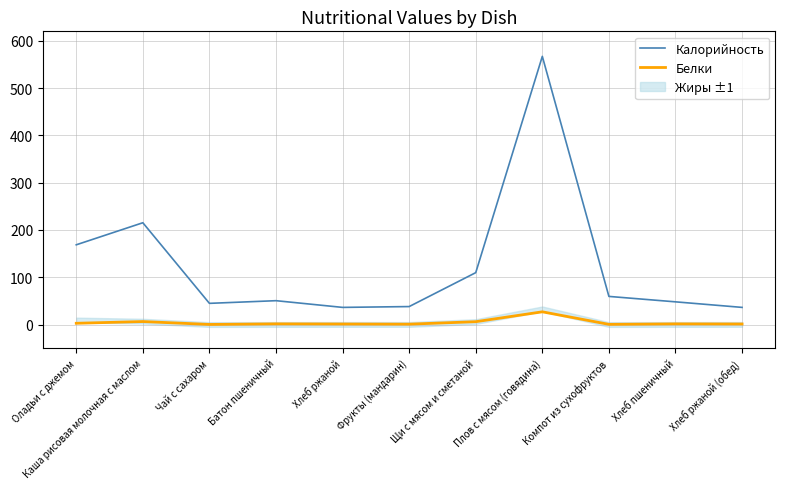

What is the total value across all series at Фрукты (мандарин)?

38.8